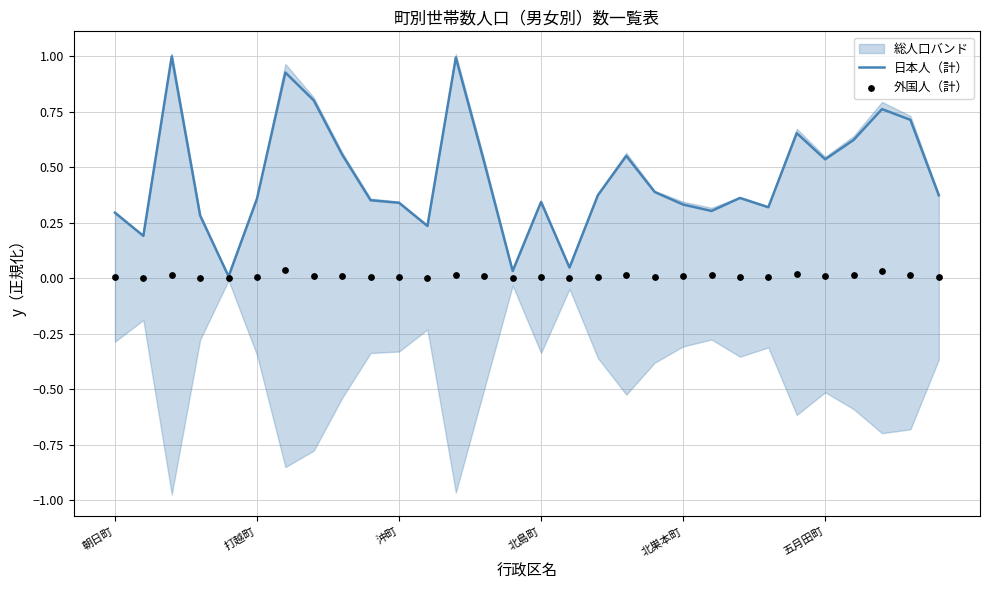

Is the value of 外国人（計） at 6 greater than the value of 日本人（計） at 18?

No